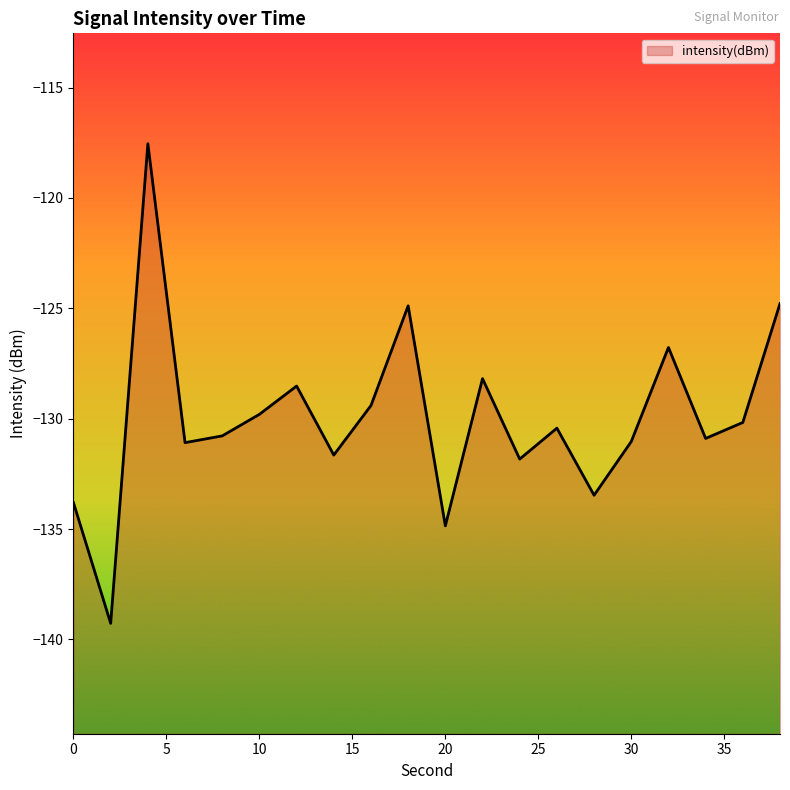

True or false: there are more than 2 points higher than both neighbors.

True